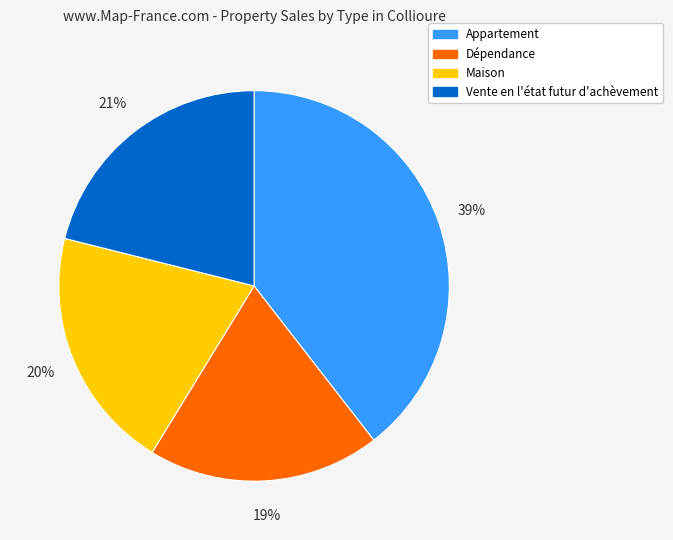

The Dépendance slice represents 19% of the pie. True or false?

True